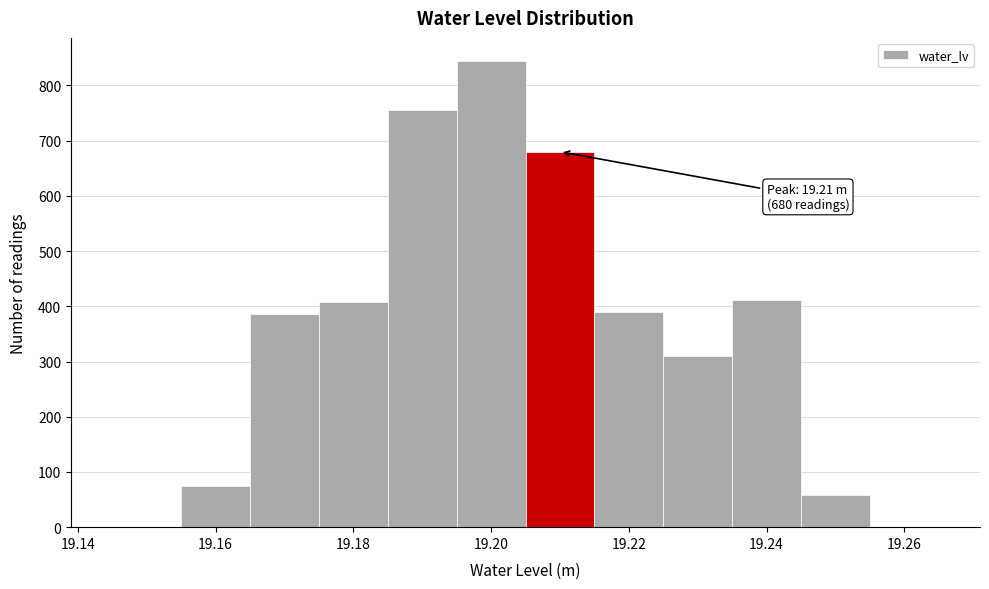

Which range on the x-axis has the tallest bar?

19.195 to 19.205